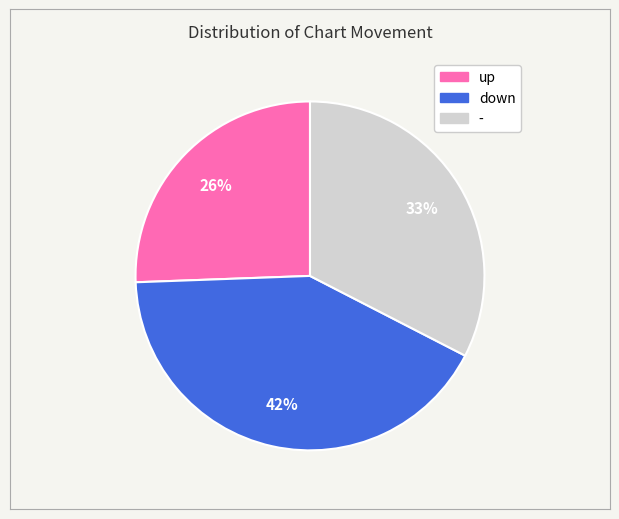

How many slices are in this pie chart?

3